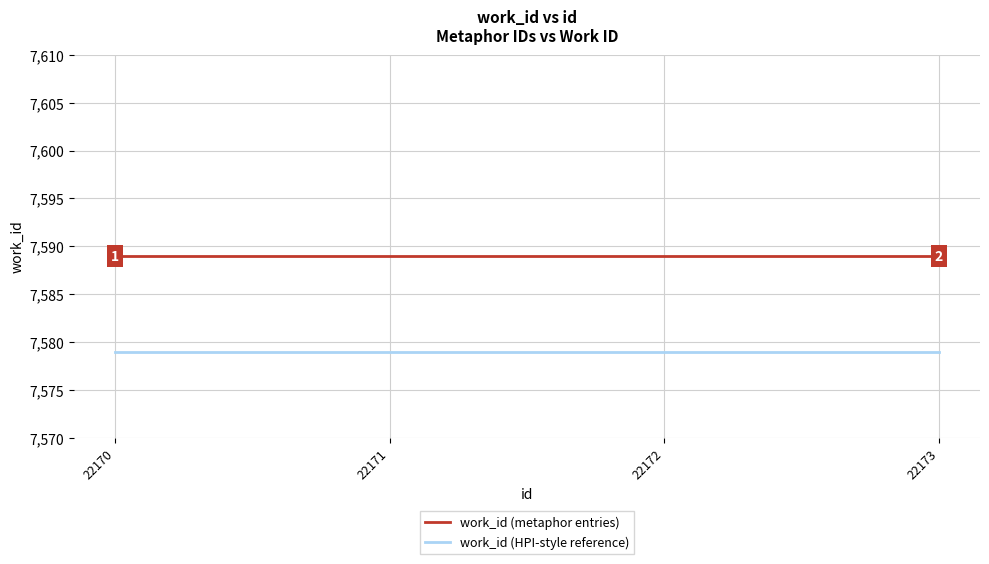

Rank the series by their average value, from highest to lowest.

work_id (metaphor entries), work_id (HPI-style reference)